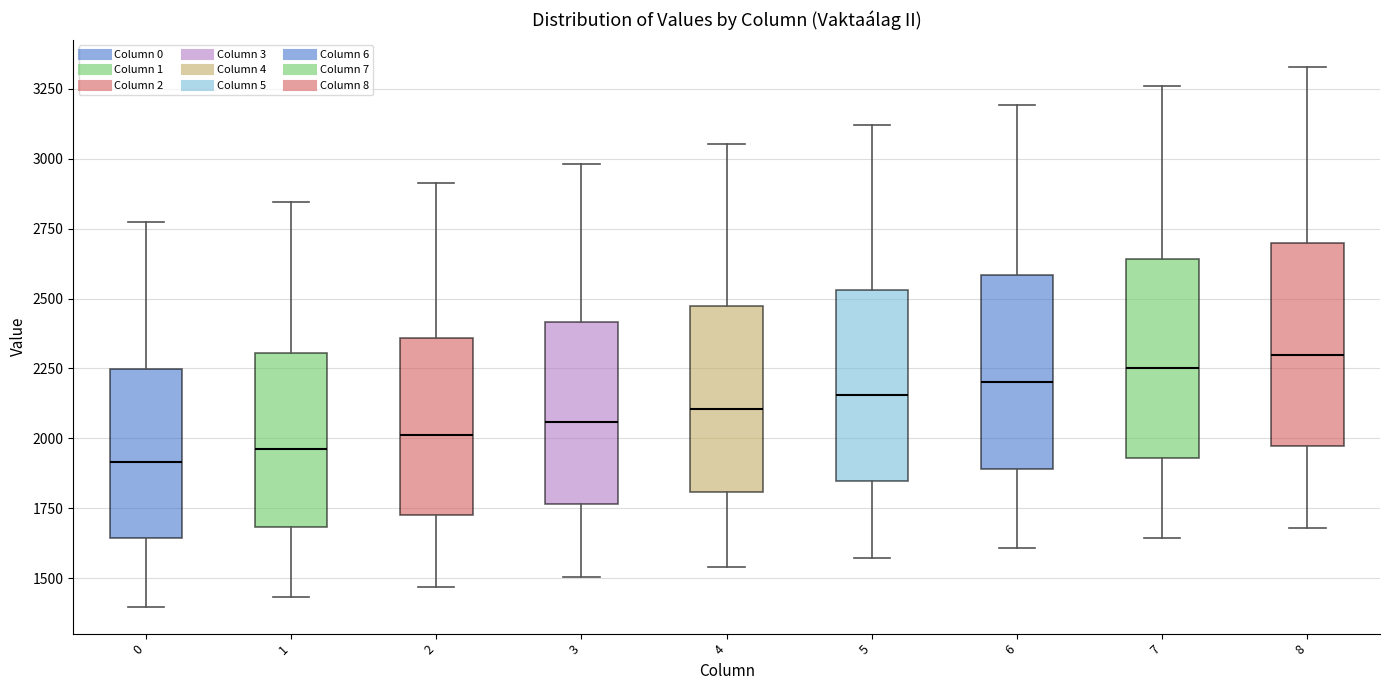

Reading left to right, transcribe this box plot: for each box, give where its median line is, the range the box spans, and where its two whiskers end, as read against the y-axis. The values are not printed on the chart, so give them approximately, as read against the axis.

0: median 1900, box 1650 to 2250, whiskers 1400 to 2800
1: median 1950, box 1700 to 2300, whiskers 1450 to 2850
2: median 2000, box 1750 to 2350, whiskers 1450 to 2900
3: median 2050, box 1750 to 2400, whiskers 1500 to 3000
4: median 2100, box 1800 to 2450, whiskers 1550 to 3050
5: median 2150, box 1850 to 2550, whiskers 1550 to 3100
6: median 2200, box 1900 to 2600, whiskers 1600 to 3200
7: median 2250, box 1950 to 2650, whiskers 1650 to 3250
8: median 2300, box 1950 to 2700, whiskers 1700 to 3350